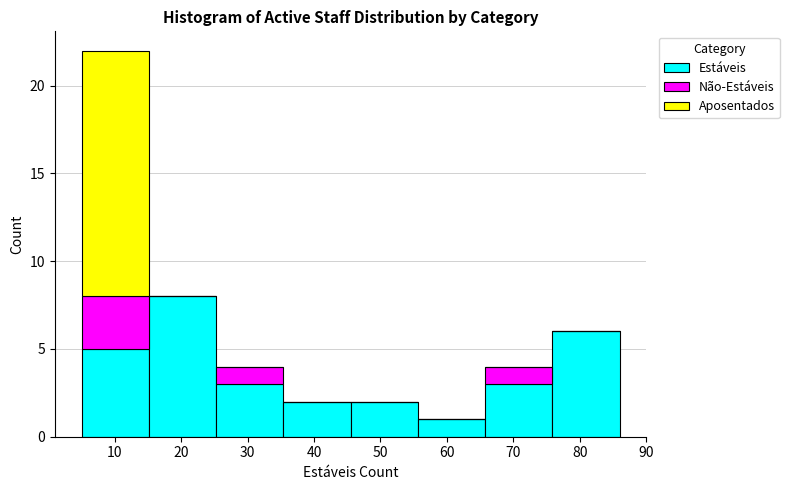

What is the total height of the stacked bar covering 66 to 76 on the x-axis? Neither the bar edges nor the heights are printed on the chart, so give them approximately, as read against the axes.

4